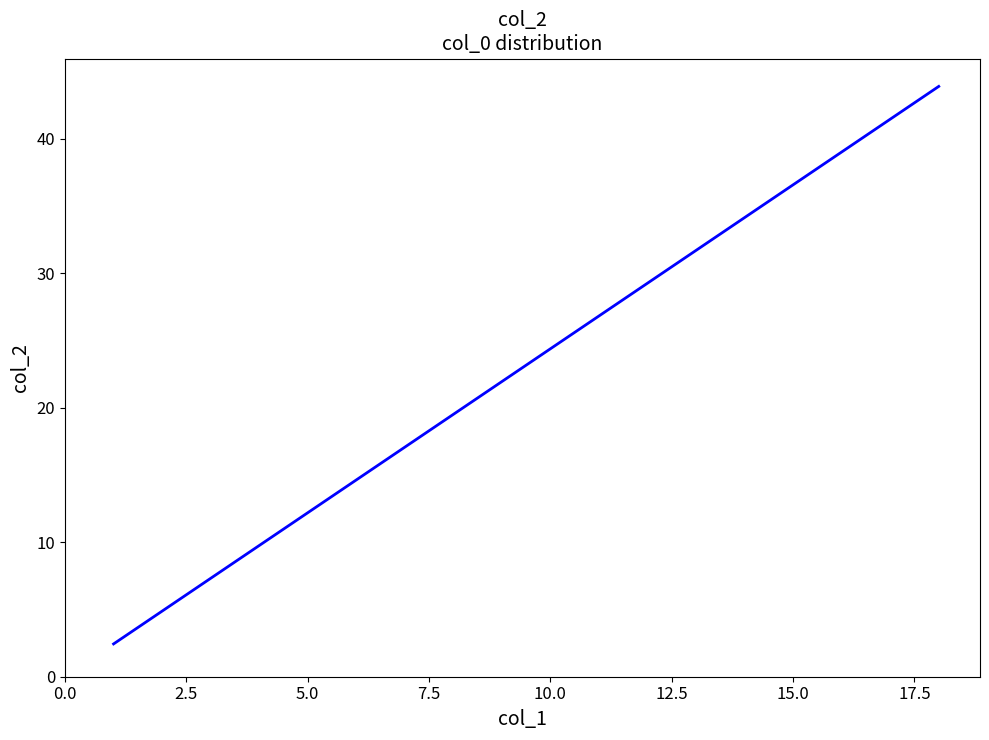

What is the value of the 2nd point from the left?

34.1